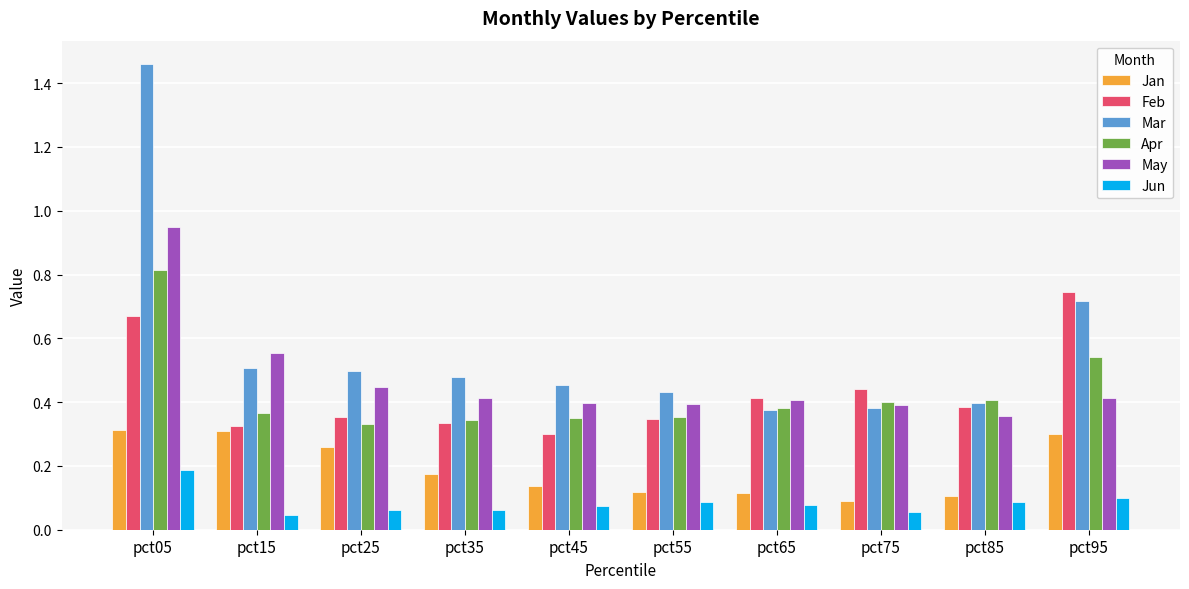

Does the chart contain any negative values?

No